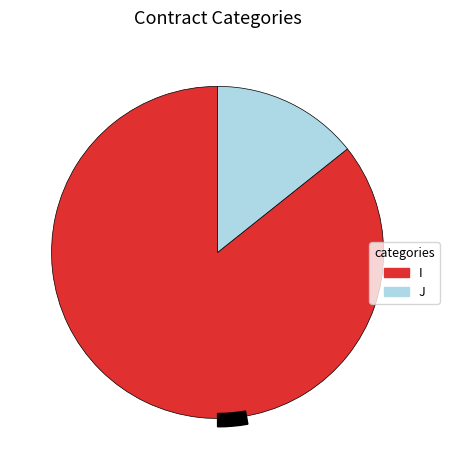

Which has a higher value, J or I?

I